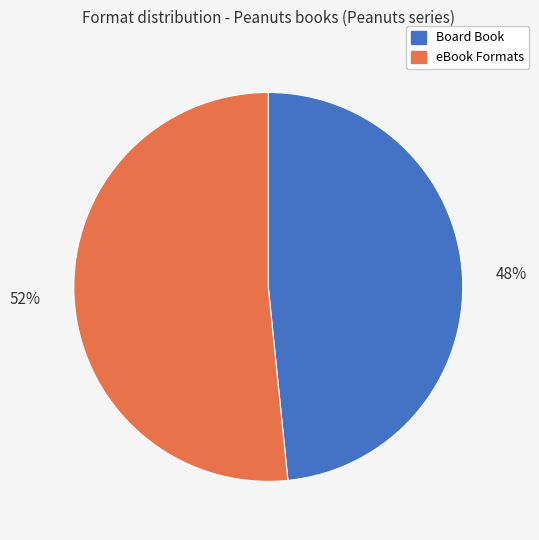

Is there a majority slice in this chart?

Yes